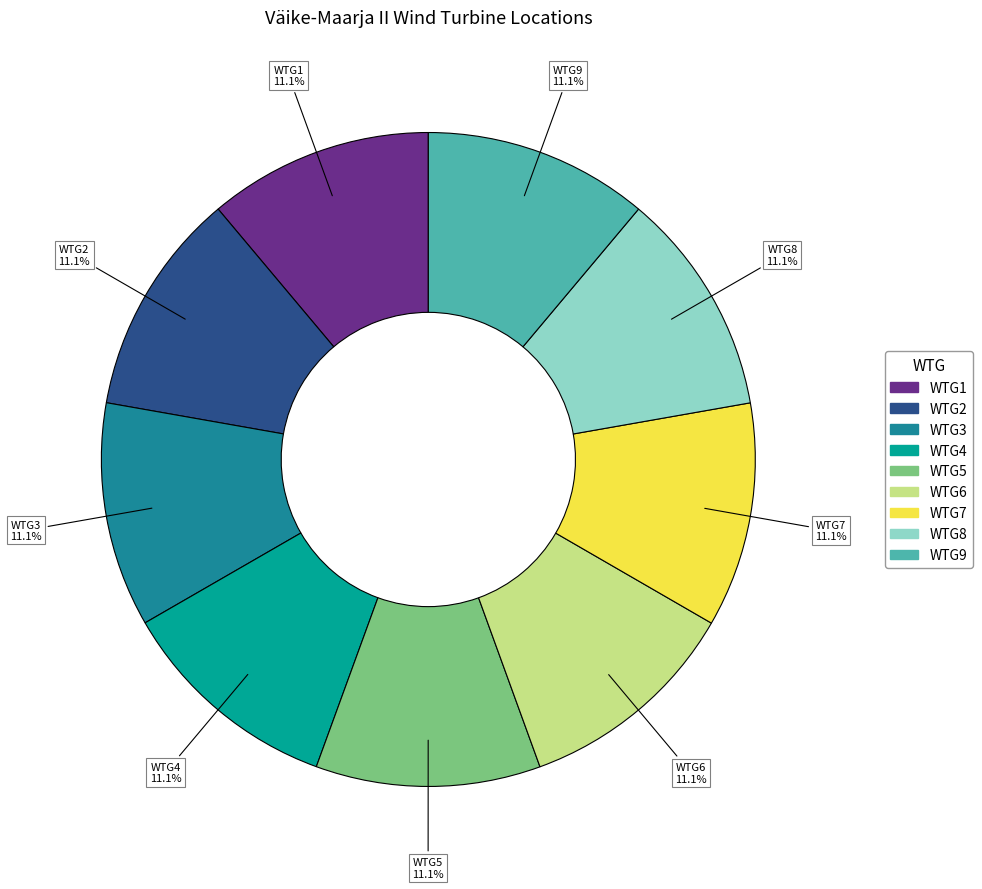

To the nearest percent, what portion does WTG4 represent?

11%